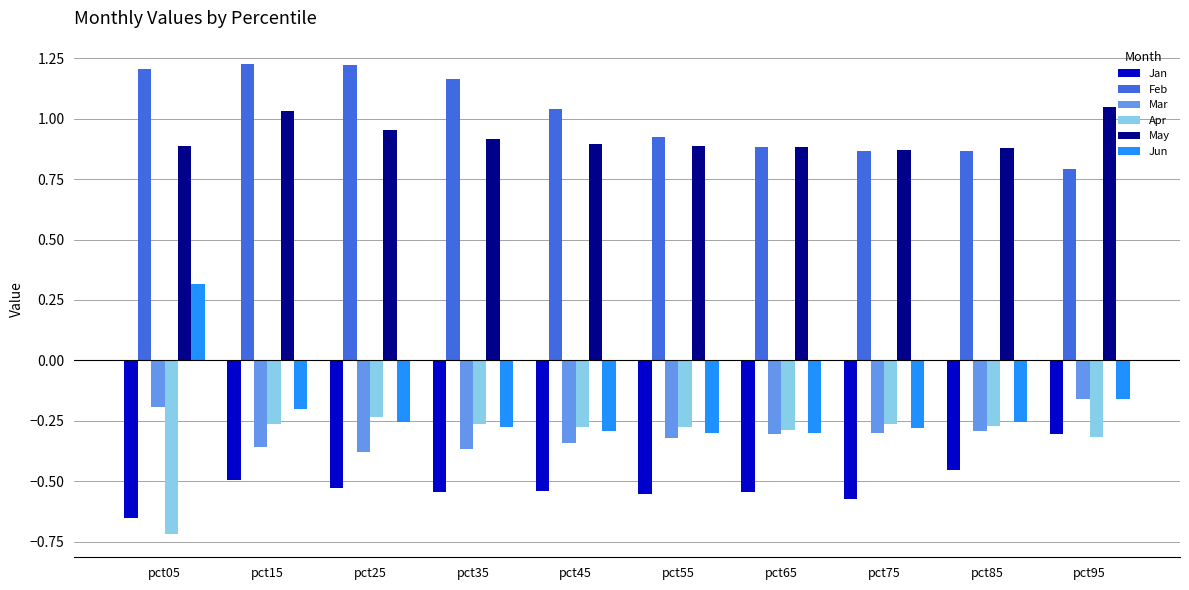

The value of Jan at pct95 is -0.2. True or false?

False